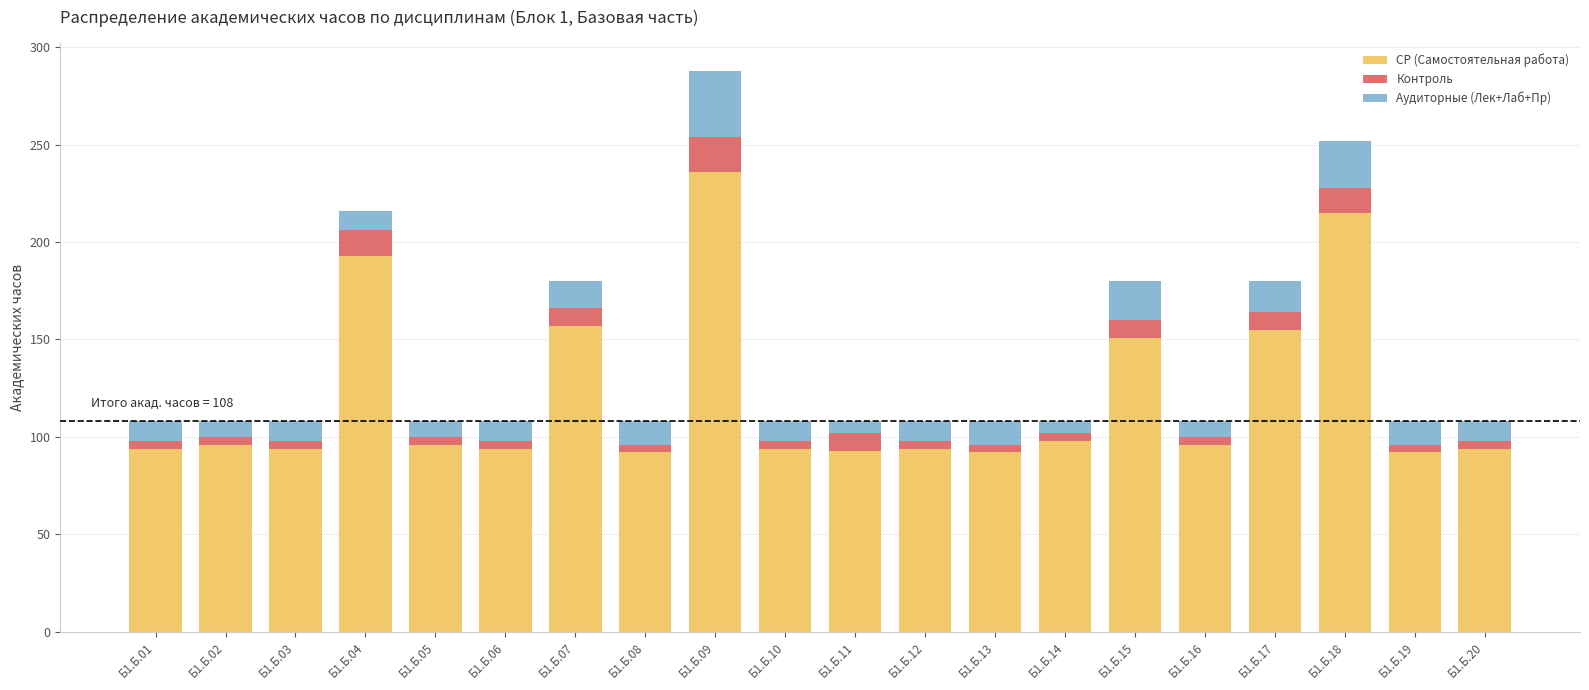

The СР (Самостоятельная работа) series shows 215 at Б1.Б.18. True or false?

True